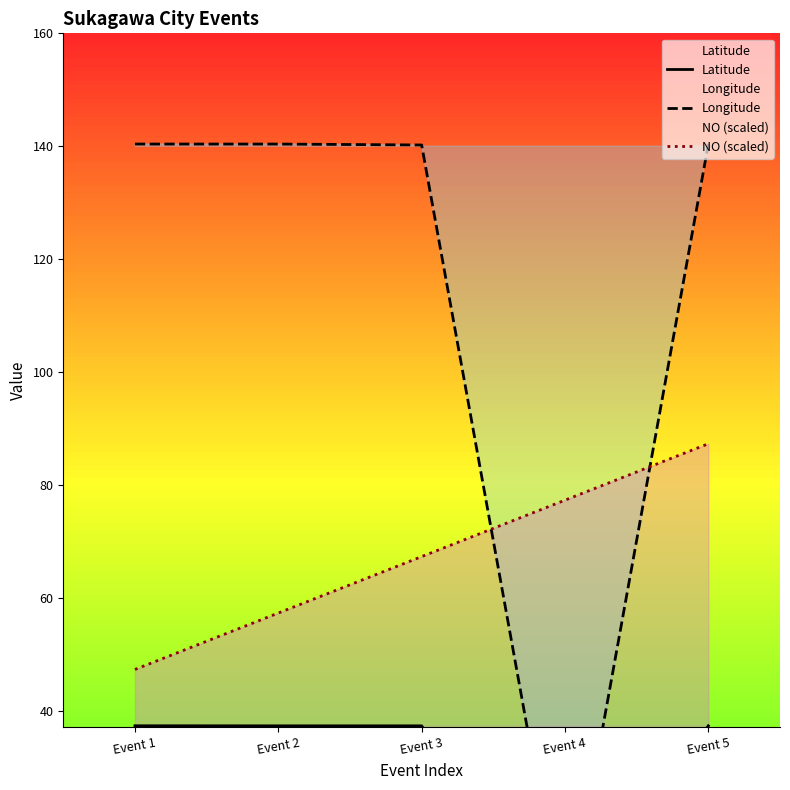

True or false: NO (scaled) has a value of 83.9 at Event 1.

False